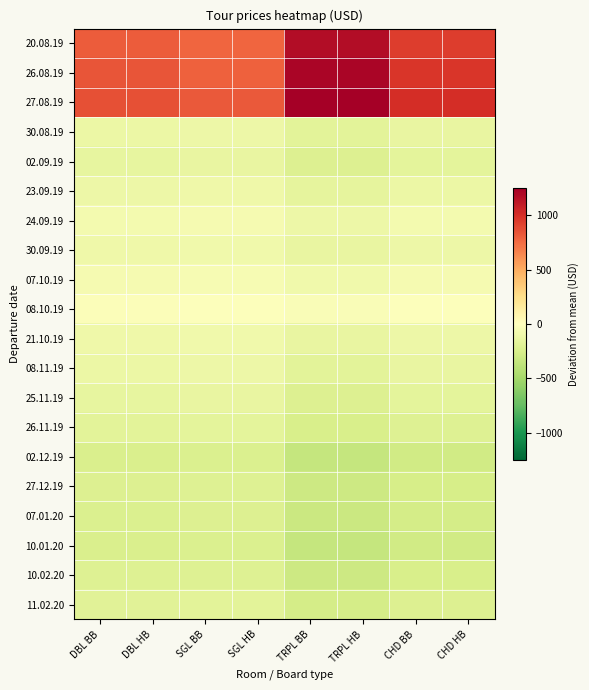

How many data points does each series have?

8